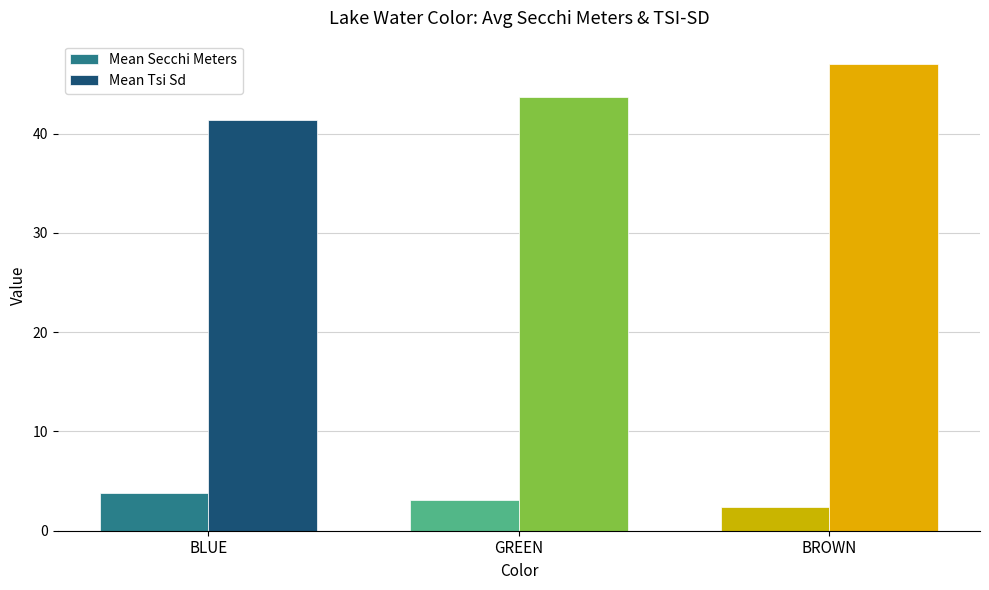

How many distinct data groups are displayed?

2